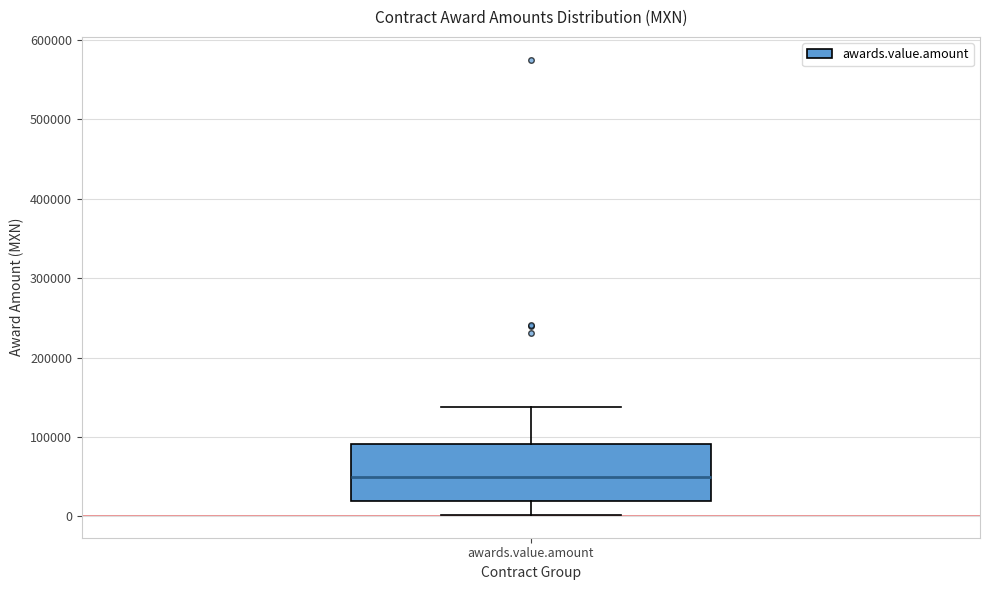

Transcribe this box plot: give where the median line is, the range the box spans, and where the two whiskers end, as read against the y-axis. The values are not printed on the chart, so give them approximately, as read against the axis.

median 50000, box 20000 to 90000, whiskers 0 to 140000